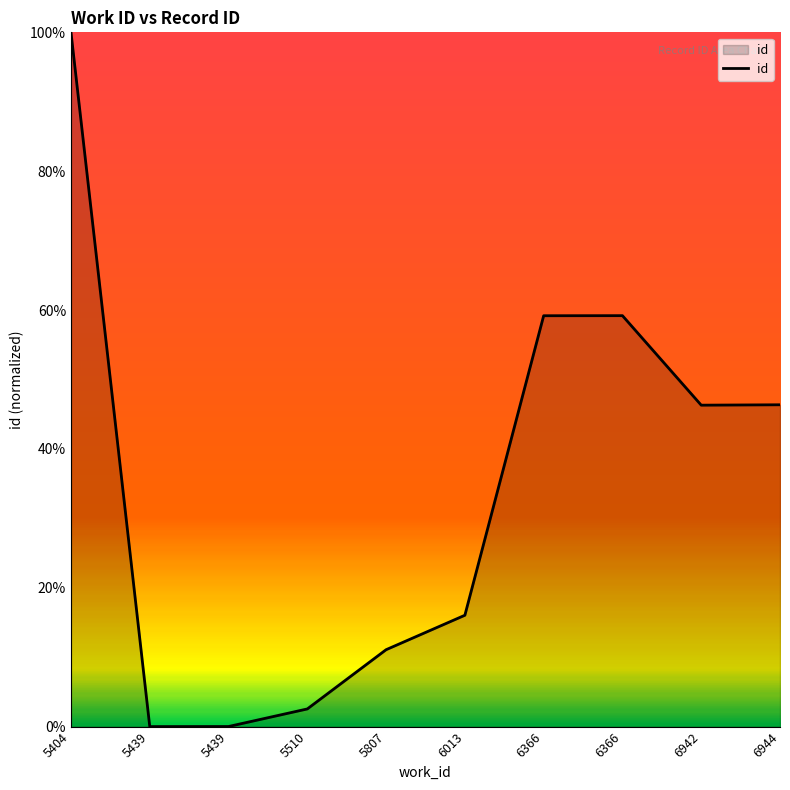

List the labels in order of value, smallest first.

5439, 5439, 5510, 5807, 6013, 6942, 6944, 6366, 6366, 5404